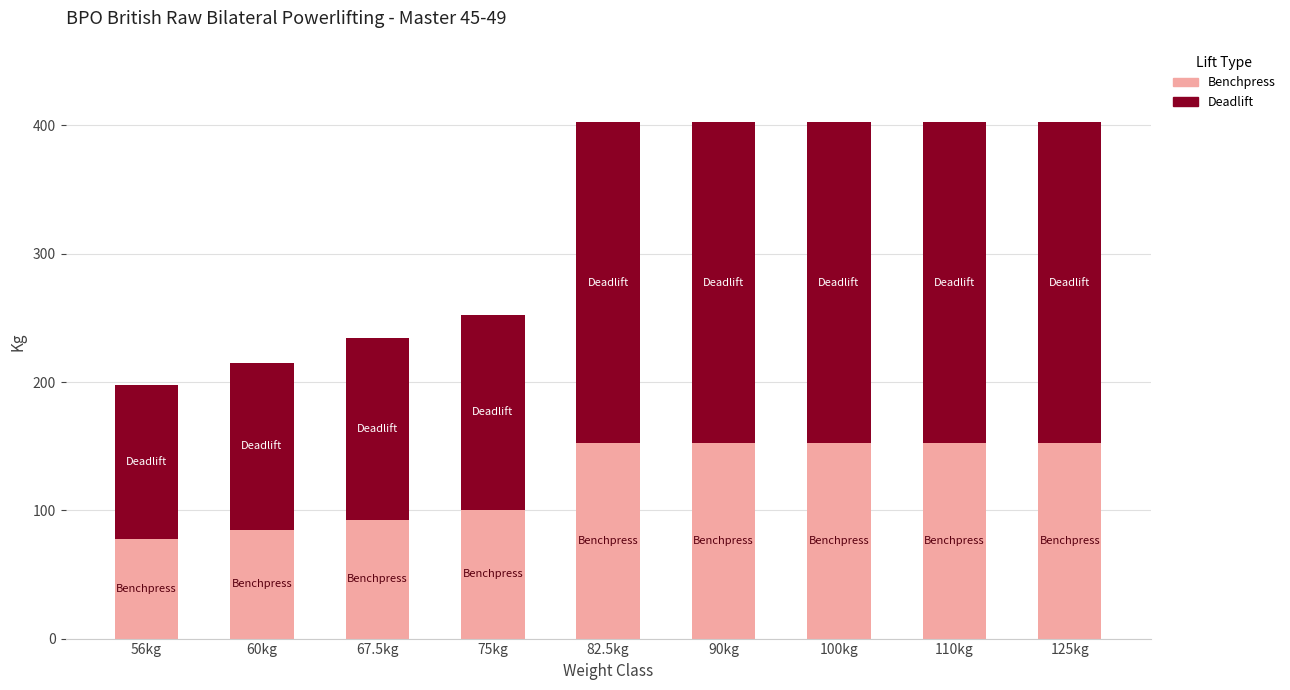

What is the minimum value for Benchpress?

77.5